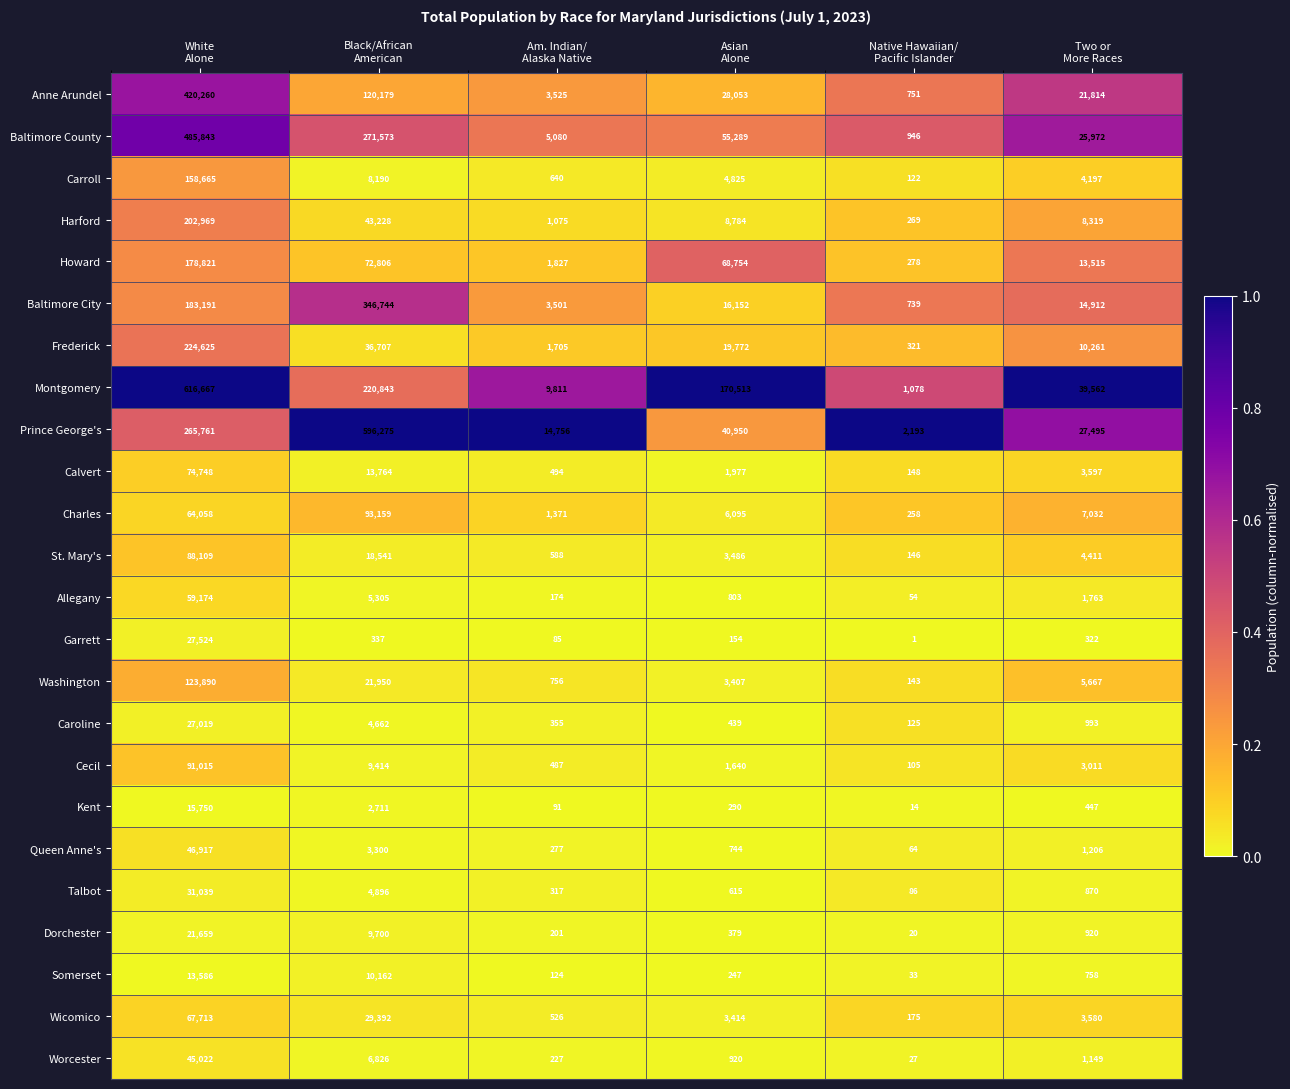

What is the highest value of the Kent series?

15750